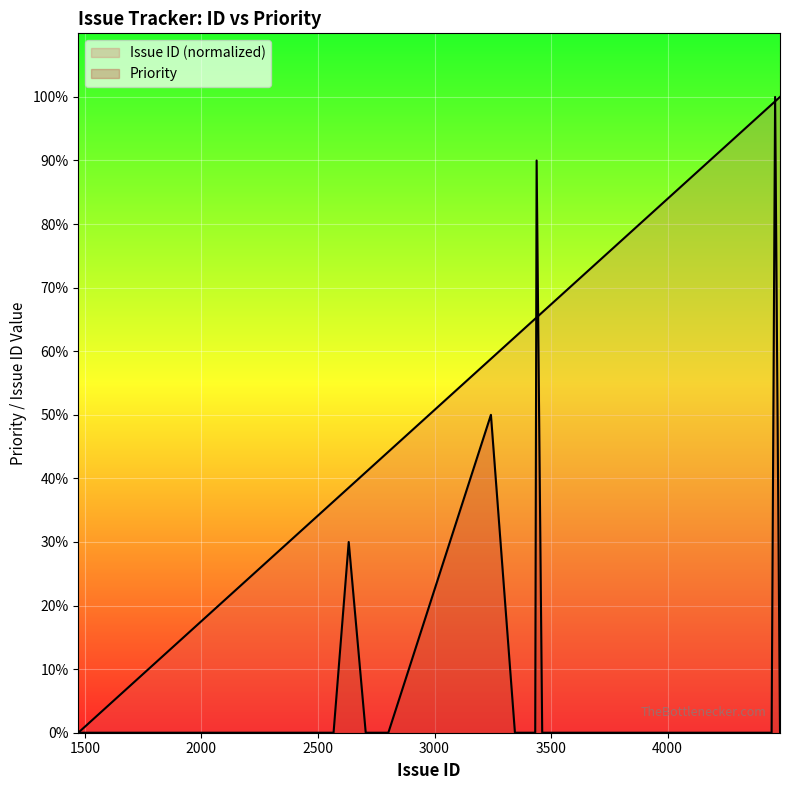

True or false: Priority has a value of 0.0 at 4114.

True